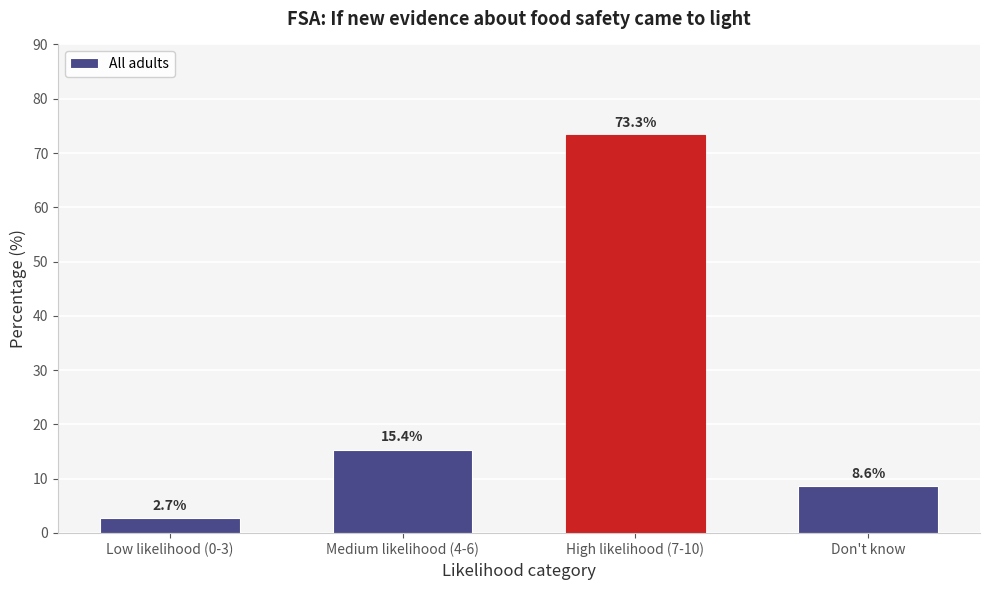

Reading left to right, extract all data points from this chart.

Low likelihood (0-3)=2.7	Medium likelihood (4-6)=15.4	High likelihood (7-10)=73.3	Don't know=8.6